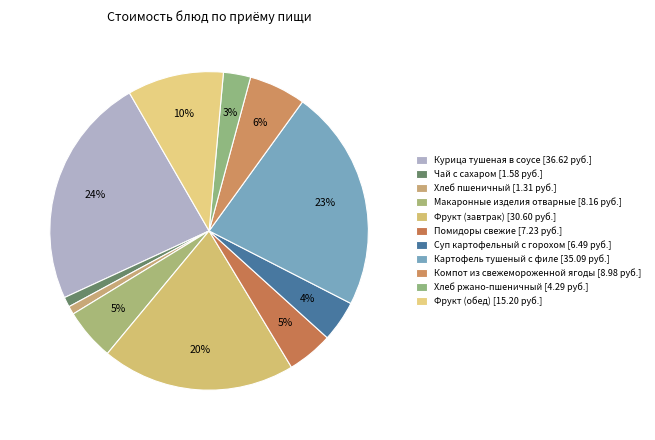

Rank the categories by value from lowest to highest.

Хлеб пшеничный, Чай с сахаром, Хлеб ржано-пшеничный, Суп картофельный с горохом, Помидоры свежие, Макаронные изделия отварные, Компот из свежемороженной ягоды, Фрукт (обед), Фрукт (завтрак), Картофель тушеный с филе, Курица тушеная в соусе